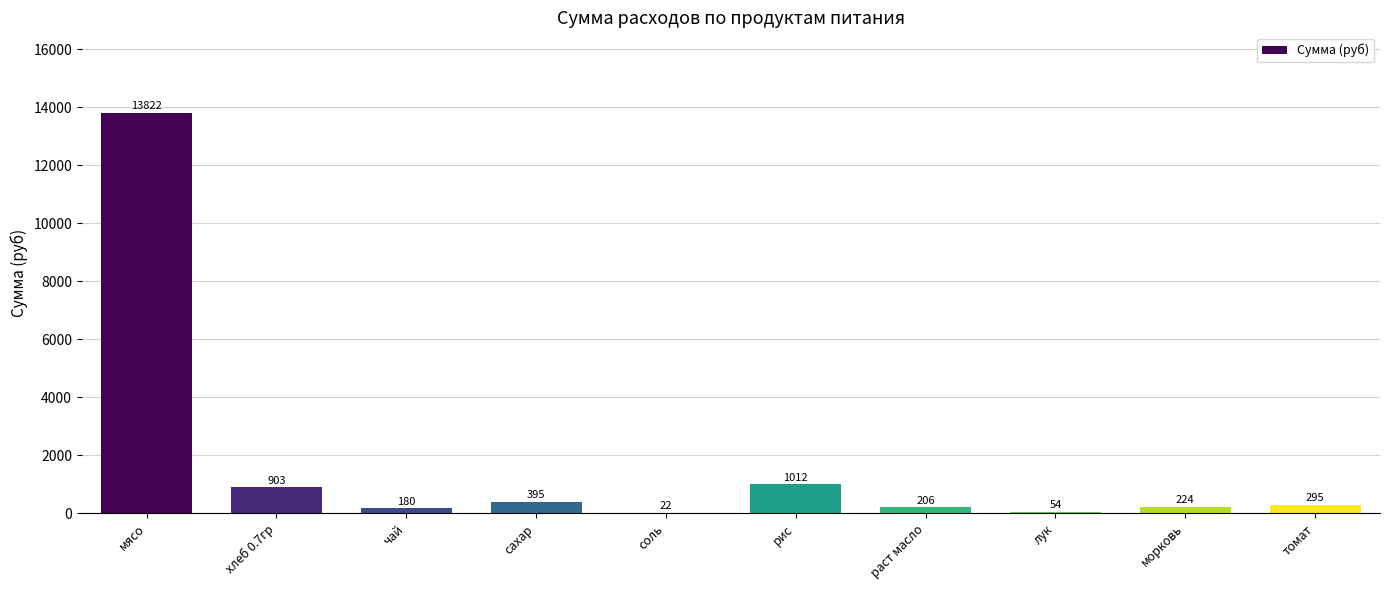

Are the bars grouped side by side (vs. stacked)?

No